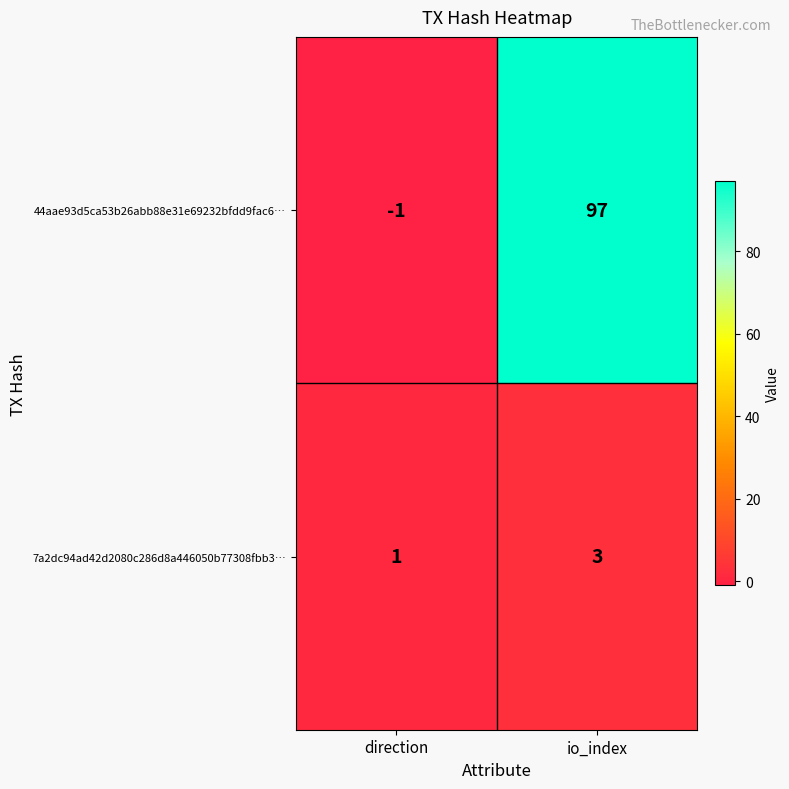

Reading right to left, extract all data points from this chart.

44aae93d5ca53b26abb88e31e69232bfdd9fac6…: io_index=97	direction=-1
7a2dc94ad42d2080c286d8a446050b77308fbb3…: io_index=3	direction=1